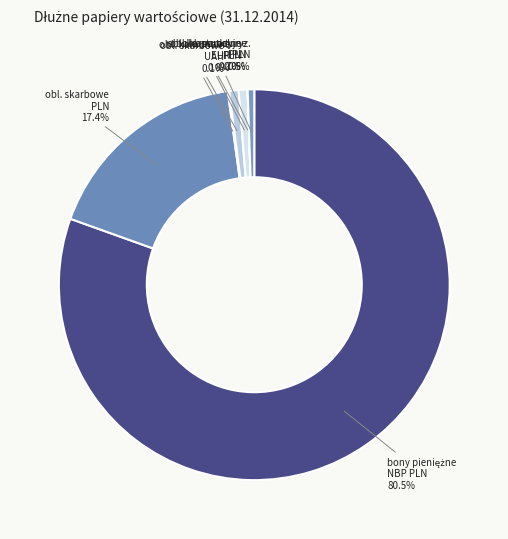

Which category has the smallest portion of the pie?

obligacje korporacyjne PLN